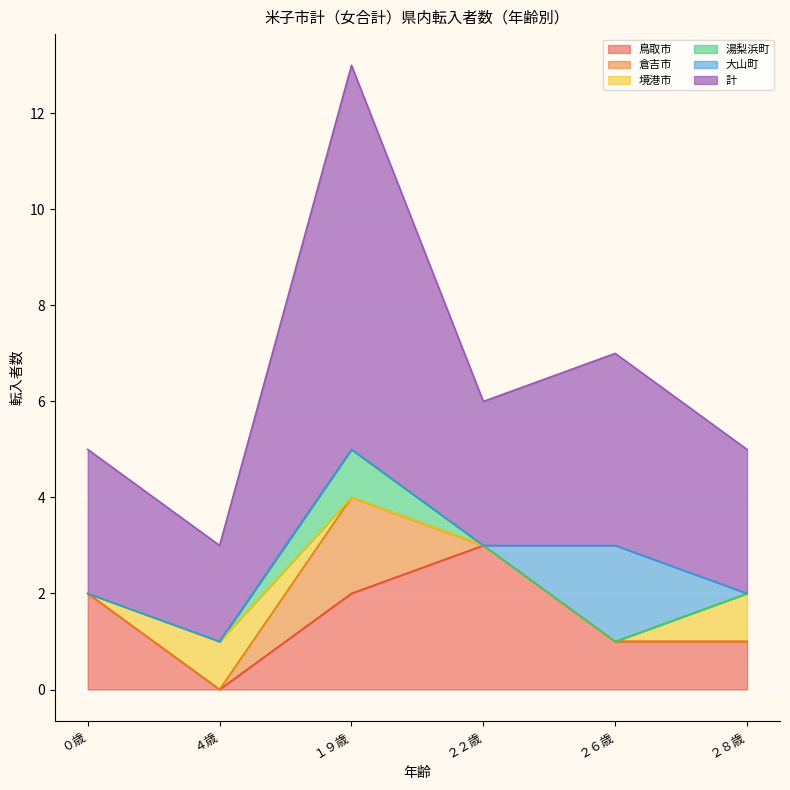

Reading left to right, list all the values displayed in this chart.

鳥取市: 2	0	2	3	1	1
倉吉市: 0	0	2	0	0	0
境港市: 0	1	0	0	0	1
湯梨浜町: 0	0	1	0	0	0
大山町: 0	0	0	0	2	0
計: 3	2	8	3	4	3